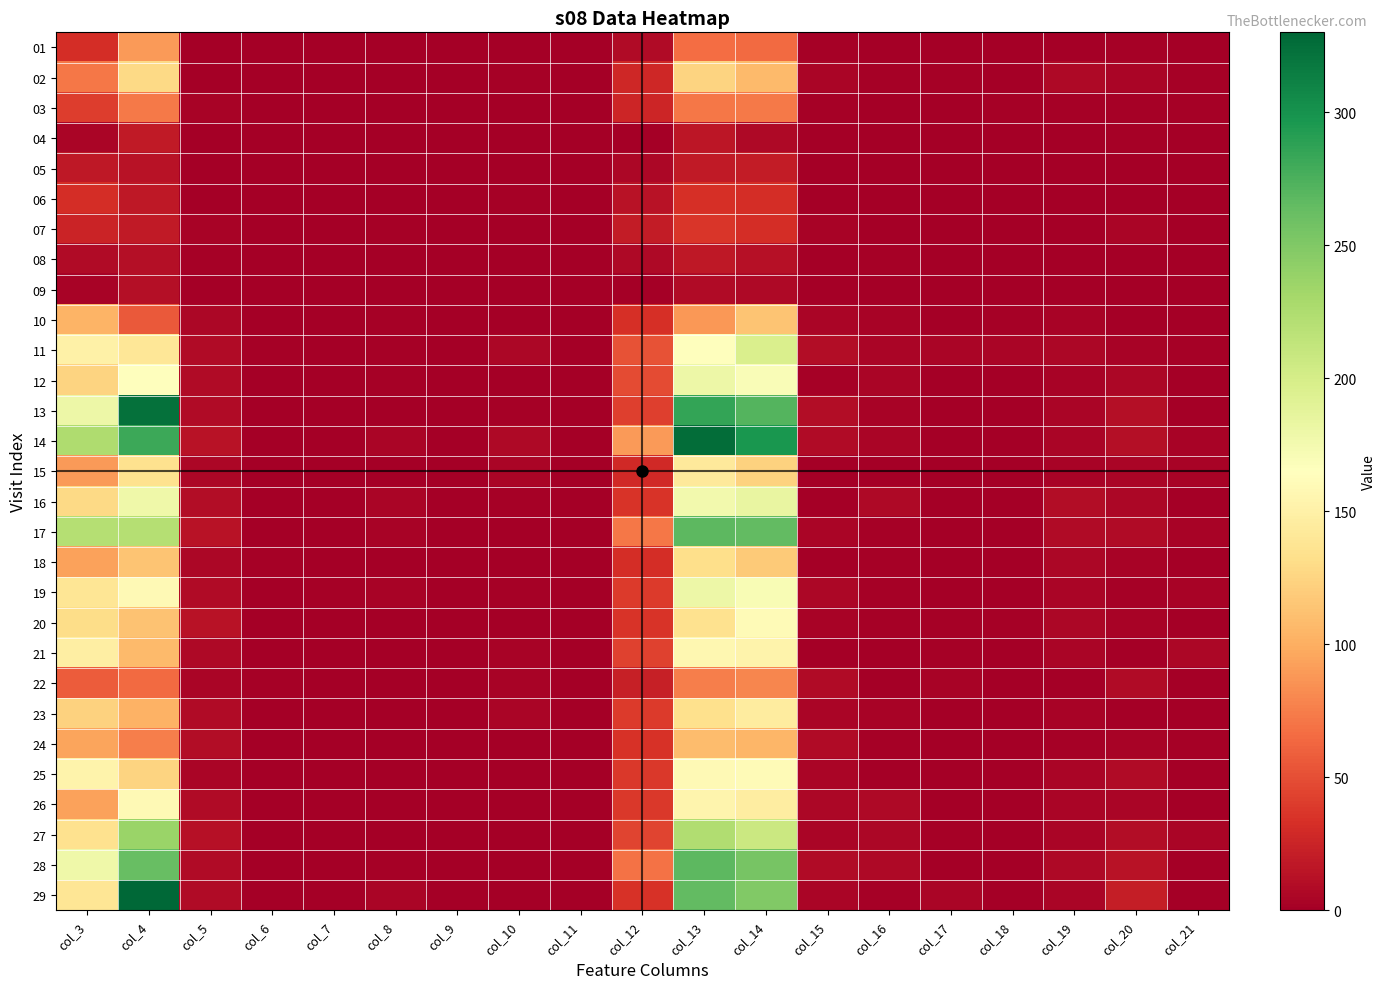

Reading left to right, extract all data points from this chart.

01: col_3=32	col_4=89	col_5=1	col_6=0	col_7=0	col_8=1	col_9=0	col_10=0	col_11=0	col_12=9	col_13=67	col_14=65	col_15=2	col_16=1	col_17=1	col_18=0	col_19=1	col_20=2	col_21=1
02: col_3=71	col_4=128	col_5=1	col_6=1	col_7=0	col_8=0	col_9=0	col_10=2	col_11=0	col_12=28	col_13=124	col_14=107	col_15=4	col_16=2	col_17=2	col_18=0	col_19=7	col_20=4	col_21=2
03: col_3=41	col_4=73	col_5=3	col_6=0	col_7=0	col_8=0	col_9=0	col_10=1	col_11=0	col_12=27	col_13=72	col_14=73	col_15=2	col_16=1	col_17=0	col_18=2	col_19=2	col_20=2	col_21=2
04: col_3=4	col_4=19	col_5=0	col_6=0	col_7=0	col_8=0	col_9=0	col_10=0	col_11=0	col_12=0	col_13=16	col_14=7	col_15=0	col_16=0	col_17=0	col_18=0	col_19=1	col_20=2	col_21=0
05: col_3=18	col_4=14	col_5=1	col_6=0	col_7=0	col_8=0	col_9=0	col_10=0	col_11=0	col_12=6	col_13=19	col_14=20	col_15=1	col_16=0	col_17=1	col_18=0	col_19=0	col_20=1	col_21=0
06: col_3=31	col_4=17	col_5=0	col_6=0	col_7=0	col_8=0	col_9=0	col_10=2	col_11=0	col_12=14	col_13=33	col_14=31	col_15=1	col_16=0	col_17=0	col_18=0	col_19=1	col_20=0	col_21=0
07: col_3=25	col_4=19	col_5=3	col_6=0	col_7=0	col_8=2	col_9=0	col_10=0	col_11=0	col_12=20	col_13=37	col_14=32	col_15=3	col_16=0	col_17=0	col_18=0	col_19=1	col_20=4	col_21=1
08: col_3=9	col_4=11	col_5=2	col_6=0	col_7=0	col_8=1	col_9=0	col_10=0	col_11=0	col_12=7	col_13=18	col_14=12	col_15=0	col_16=2	col_17=0	col_18=0	col_19=0	col_20=1	col_21=0
09: col_3=3	col_4=11	col_5=0	col_6=0	col_7=0	col_8=0	col_9=0	col_10=0	col_11=0	col_12=1	col_13=8	col_14=7	col_15=0	col_16=0	col_17=0	col_18=0	col_19=0	col_20=0	col_21=0
10: col_3=104	col_4=56	col_5=6	col_6=0	col_7=0	col_8=2	col_9=1	col_10=0	col_11=0	col_12=33	col_13=88	col_14=114	col_15=5	col_16=3	col_17=1	col_18=2	col_19=3	col_20=0	col_21=0
11: col_3=150	col_4=140	col_5=9	col_6=2	col_7=1	col_8=2	col_9=0	col_10=6	col_11=0	col_12=52	col_13=166	col_14=196	col_15=10	col_16=4	col_17=5	col_18=4	col_19=6	col_20=3	col_21=2
12: col_3=125	col_4=166	col_5=9	col_6=0	col_7=0	col_8=2	col_9=0	col_10=0	col_11=0	col_12=48	col_13=180	col_14=170	col_15=2	col_16=4	col_17=1	col_18=1	col_19=3	col_20=6	col_21=0
13: col_3=180	col_4=323	col_5=9	col_6=0	col_7=0	col_8=0	col_9=0	col_10=2	col_11=0	col_12=42	col_13=285	col_14=271	col_15=10	col_16=3	col_17=1	col_18=0	col_19=5	col_20=11	col_21=1
14: col_3=225	col_4=282	col_5=14	col_6=0	col_7=1	col_8=4	col_9=0	col_10=7	col_11=0	col_12=90	col_13=326	col_14=297	col_15=8	col_16=5	col_17=1	col_18=0	col_19=4	col_20=11	col_21=3
15: col_3=89	col_4=135	col_5=6	col_6=1	col_7=0	col_8=1	col_9=0	col_10=4	col_11=0	col_12=29	col_13=142	col_14=123	col_15=1	col_16=0	col_17=1	col_18=1	col_19=3	col_20=5	col_21=3
16: col_3=128	col_4=179	col_5=10	col_6=1	col_7=0	col_8=4	col_9=0	col_10=2	col_11=0	col_12=36	col_13=176	col_14=184	col_15=0	col_16=7	col_17=1	col_18=0	col_19=10	col_20=6	col_21=1
17: col_3=221	col_4=221	col_5=14	col_6=0	col_7=1	col_8=3	col_9=0	col_10=1	col_11=0	col_12=71	col_13=267	col_14=265	col_15=5	col_16=2	col_17=1	col_18=1	col_19=8	col_20=8	col_21=3
18: col_3=94	col_4=114	col_5=6	col_6=2	col_7=0	col_8=1	col_9=0	col_10=1	col_11=0	col_12=32	col_13=132	col_14=118	col_15=0	col_16=2	col_17=0	col_18=1	col_19=6	col_20=3	col_21=1
19: col_3=138	col_4=159	col_5=8	col_6=0	col_7=2	col_8=3	col_9=0	col_10=2	col_11=0	col_12=39	col_13=180	col_14=171	col_15=6	col_16=2	col_17=0	col_18=0	col_19=5	col_20=2	col_21=3
20: col_3=131	col_4=113	col_5=13	col_6=0	col_7=1	col_8=0	col_9=0	col_10=1	col_11=0	col_12=36	col_13=135	col_14=160	col_15=3	col_16=2	col_17=2	col_18=2	col_19=6	col_20=3	col_21=1
21: col_3=147	col_4=107	col_5=7	col_6=1	col_7=0	col_8=1	col_9=0	col_10=3	col_11=0	col_12=43	col_13=156	col_14=153	col_15=1	col_16=0	col_17=2	col_18=0	col_19=5	col_20=0	col_21=6
22: col_3=58	col_4=65	col_5=5	col_6=2	col_7=0	col_8=0	col_9=0	col_10=3	col_11=0	col_12=22	col_13=76	col_14=79	col_15=8	col_16=1	col_17=3	col_18=0	col_19=0	col_20=8	col_21=1
23: col_3=123	col_4=102	col_5=9	col_6=0	col_7=0	col_8=1	col_9=0	col_10=4	col_11=0	col_12=39	col_13=133	col_14=145	col_15=4	col_16=3	col_17=0	col_18=1	col_19=3	col_20=1	col_21=0
24: col_3=95	col_4=75	col_5=10	col_6=0	col_7=0	col_8=0	col_9=0	col_10=0	col_11=0	col_12=34	col_13=109	col_14=105	col_15=8	col_16=2	col_17=1	col_18=1	col_19=2	col_20=3	col_21=2
25: col_3=153	col_4=124	col_5=4	col_6=0	col_7=0	col_8=0	col_9=0	col_10=1	col_11=0	col_12=38	col_13=159	col_14=161	col_15=4	col_16=1	col_17=0	col_18=0	col_19=5	col_20=8	col_21=0
26: col_3=94	col_4=159	col_5=8	col_6=0	col_7=0	col_8=1	col_9=0	col_10=0	col_11=0	col_12=38	col_13=154	col_14=146	col_15=6	col_16=7	col_17=1	col_18=1	col_19=4	col_20=4	col_21=0
27: col_3=135	col_4=237	col_5=12	col_6=0	col_7=1	col_8=1	col_9=0	col_10=0	col_11=0	col_12=45	col_13=224	col_14=207	col_15=4	col_16=6	col_17=2	col_18=0	col_19=4	col_20=10	col_21=4
28: col_3=179	col_4=262	col_5=9	col_6=1	col_7=0	col_8=2	col_9=0	col_10=0	col_11=0	col_12=69	col_13=268	col_14=254	col_15=9	col_16=7	col_17=0	col_18=1	col_19=7	col_20=13	col_21=1
29: col_3=139	col_4=330	col_5=8	col_6=0	col_7=0	col_8=4	col_9=0	col_10=0	col_11=0	col_12=34	col_13=265	col_14=250	col_15=5	col_16=2	col_17=4	col_18=0	col_19=4	col_20=21	col_21=0